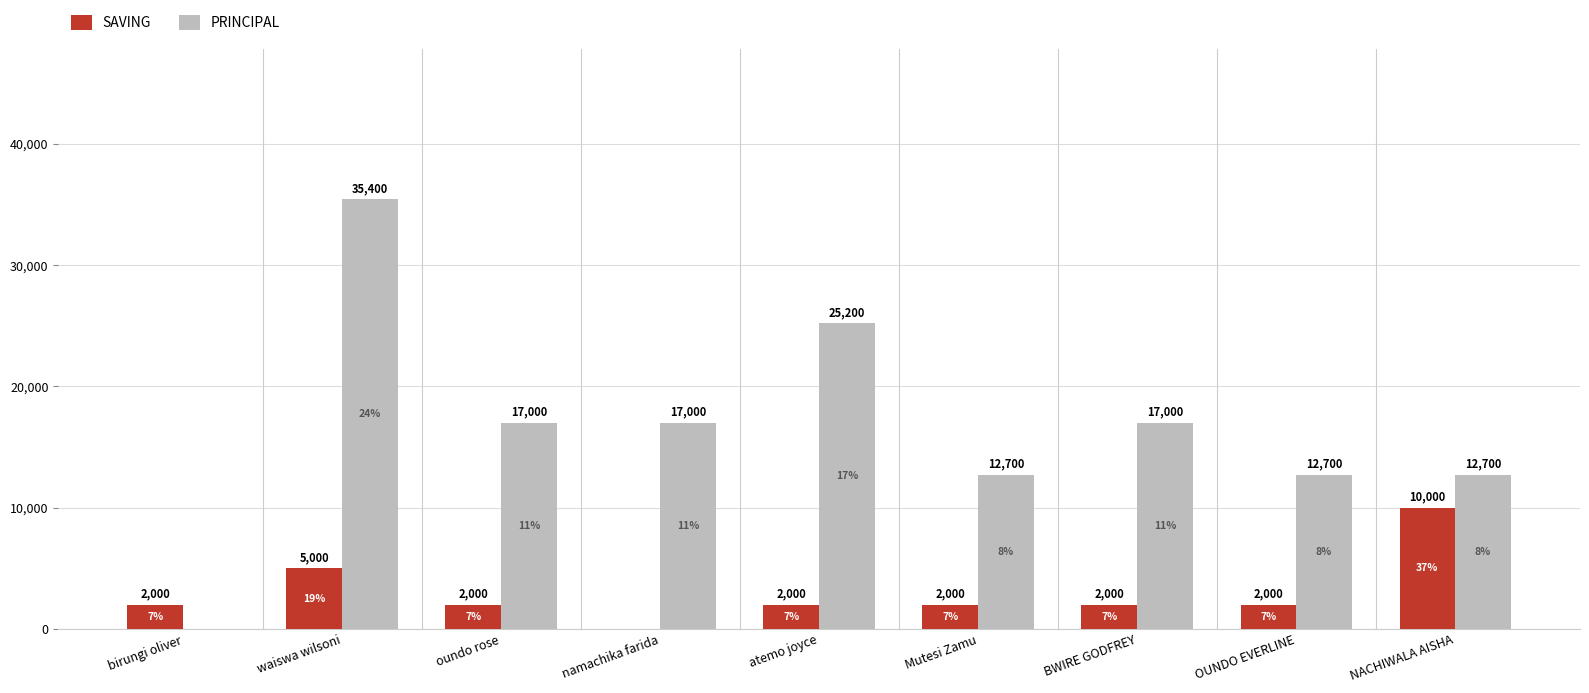

What is the approximate value of SAVING at atemo joyce?

2000